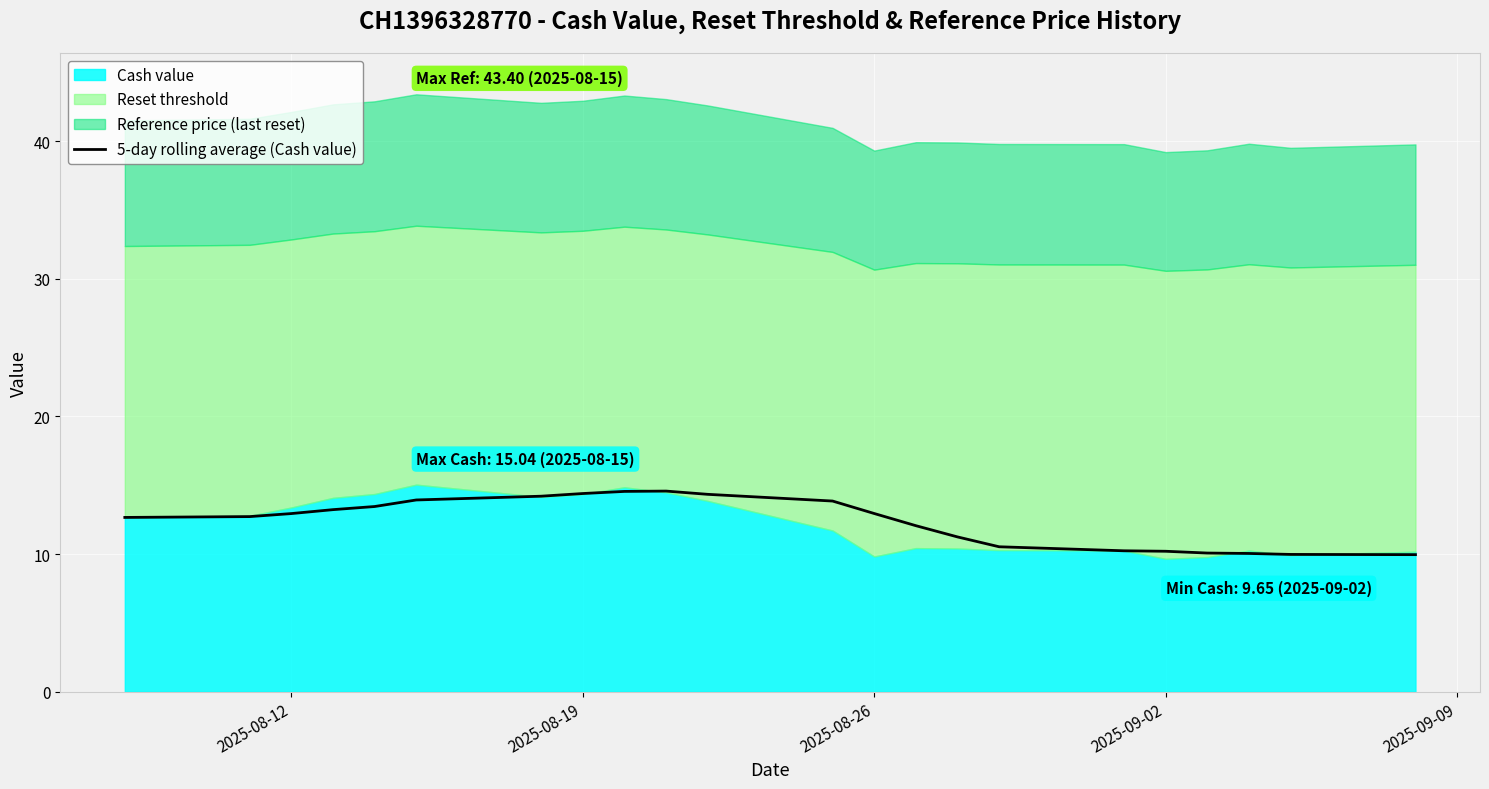

What is the highest value of the 5-day rolling average (Cash value) series?

14.6